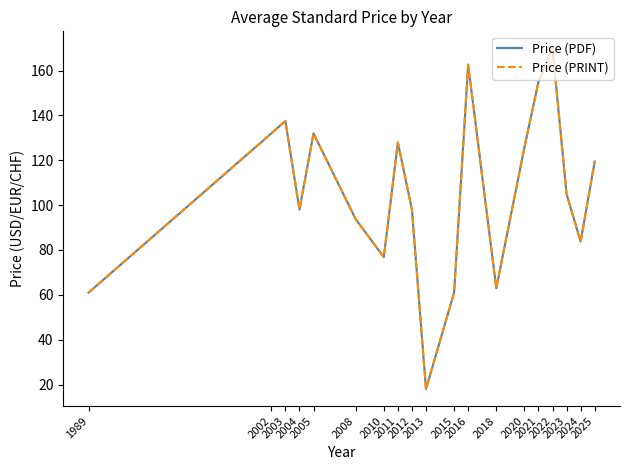

Reading left to right, list all the values displayed in this chart.

Price (PDF): 61.0	132.0	137.5	98.0	132.0	93.7	76.8	127.9	98.0	18.0	61.0	162.7	63.0	125.7	155.0	169.9	104.9	83.8	119.4
Price (PRINT): 61.0	132.0	137.5	98.0	132.0	93.7	76.8	127.9	98.0	18.0	61.0	162.7	63.0	125.7	155.0	169.9	104.9	83.8	119.4